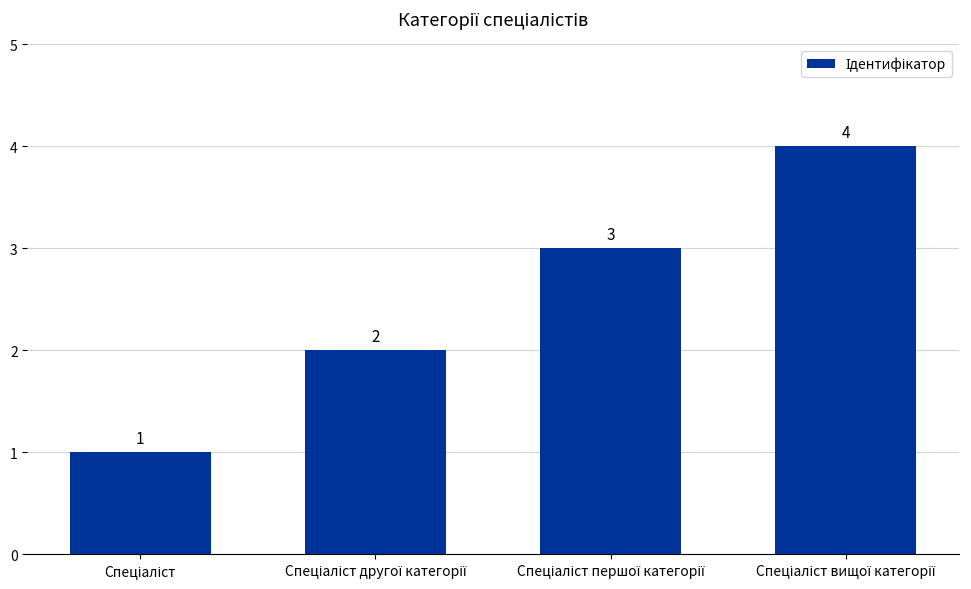

Count the values in the range 2 to 4.

3